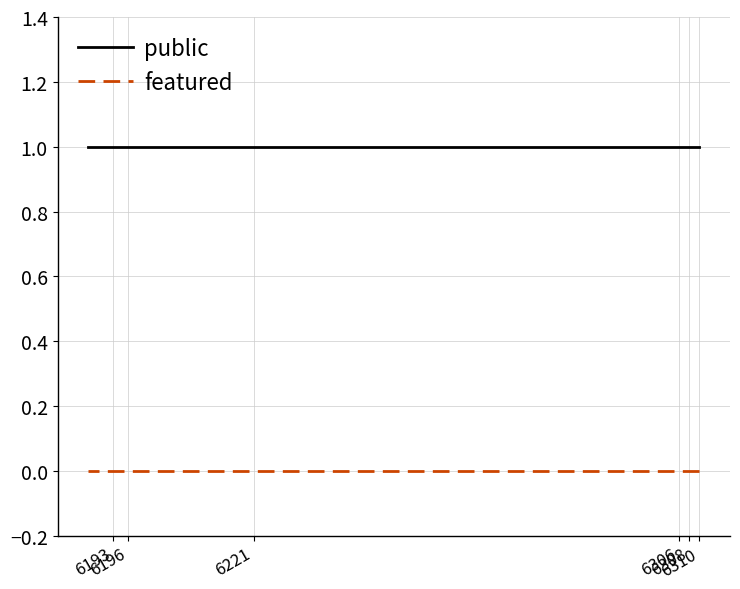

Does the chart have visible grid lines?

Yes